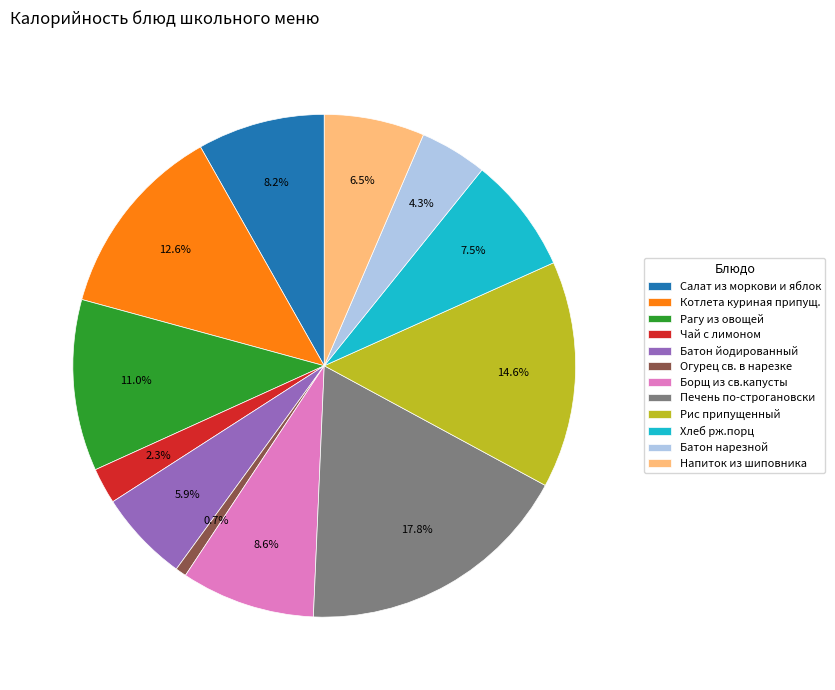

To the nearest percent, what is the difference between the Рис припущенный and Борщ из св.капусты slice percentages?

6%